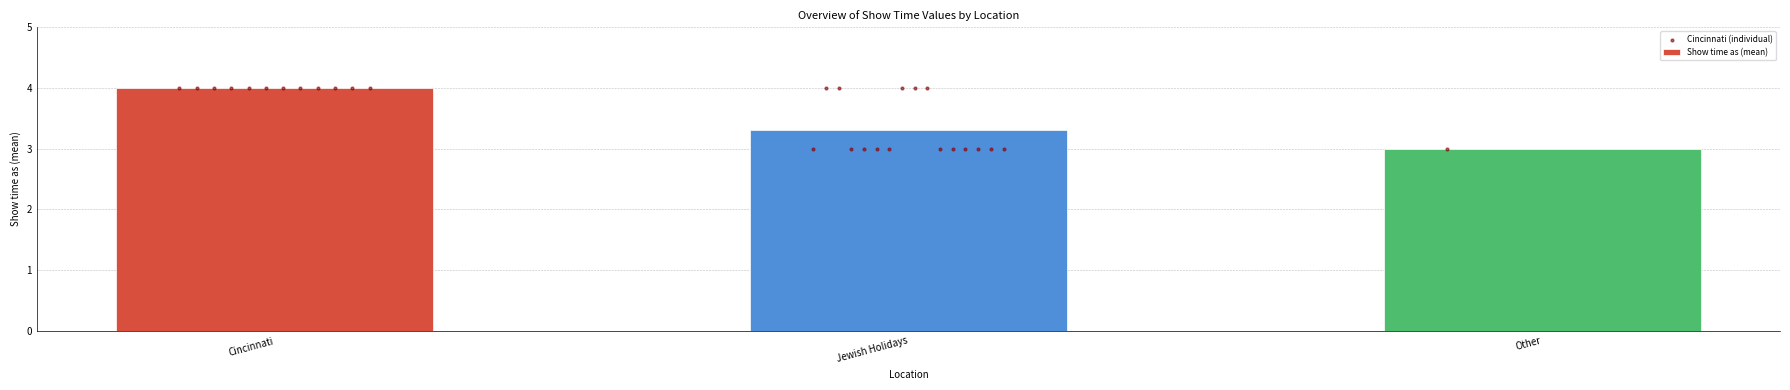

At which label does Show time as (mean) reach its peak?

Cincinnati